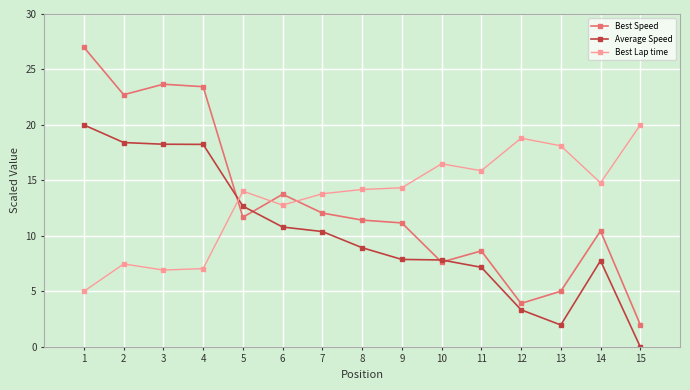

What is the value of the Best Speed point at the 13th from the left?

5.0